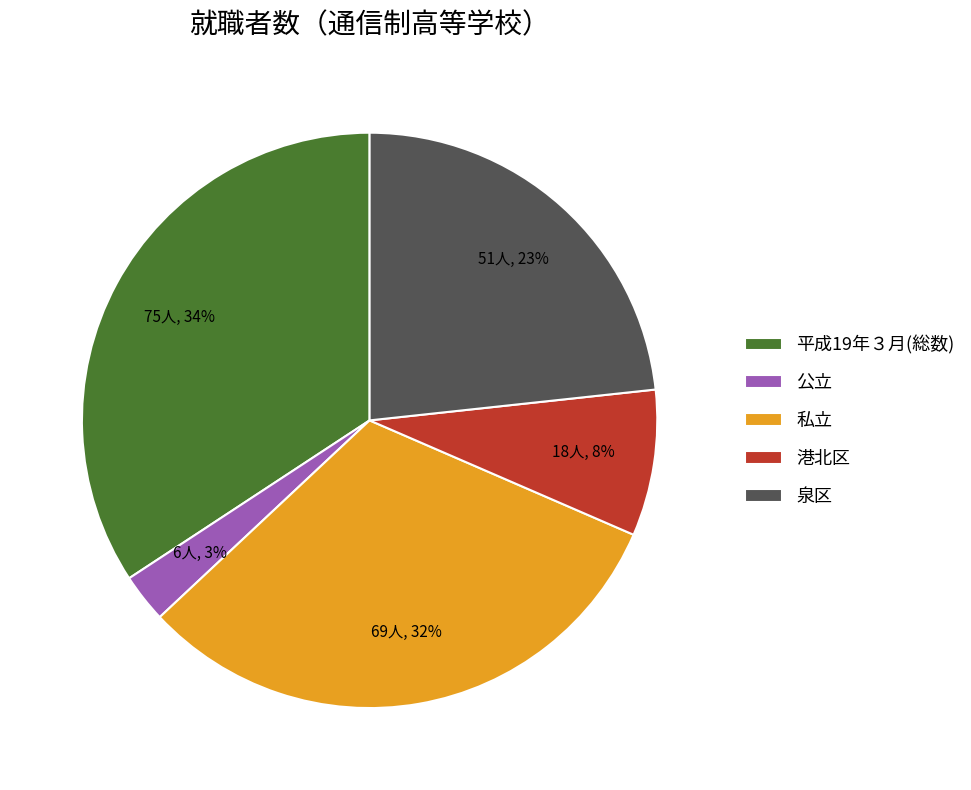

What percentage is the 港北区 slice, to the nearest percent?

8%